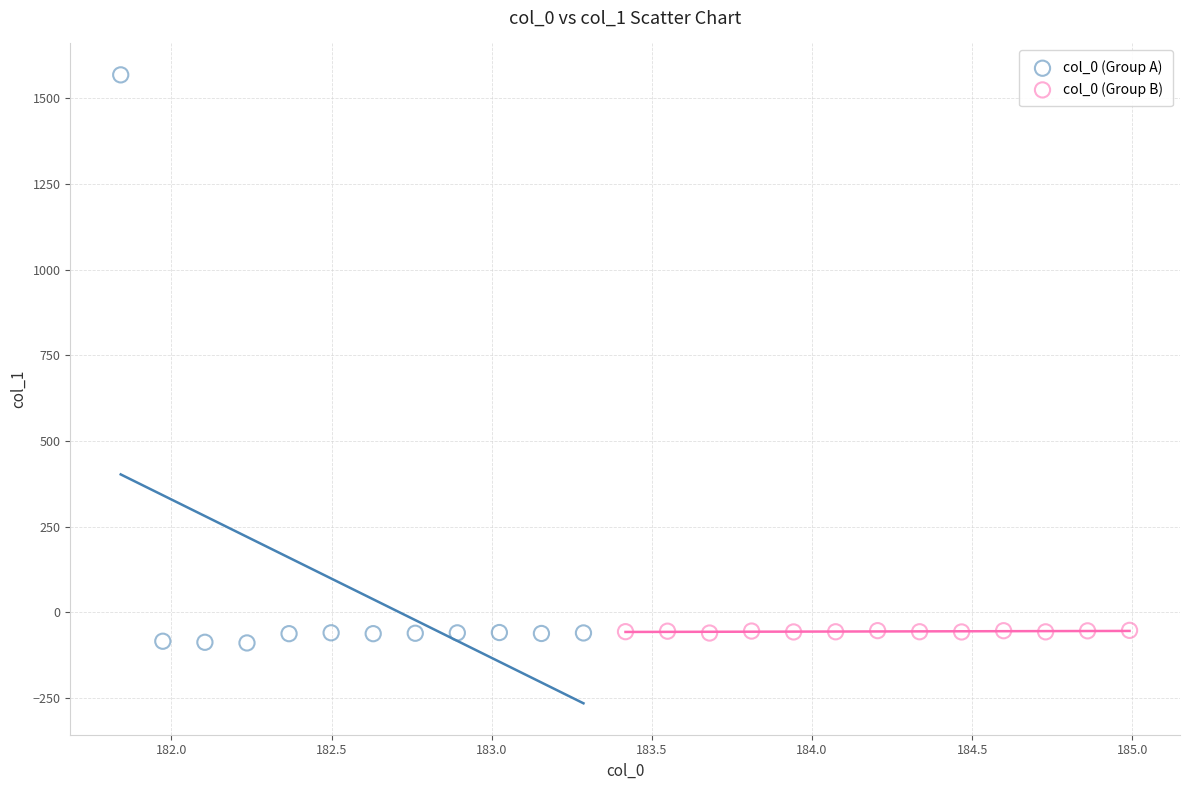

Which series reaches the maximum Y coordinate?

col_0 (Group A)